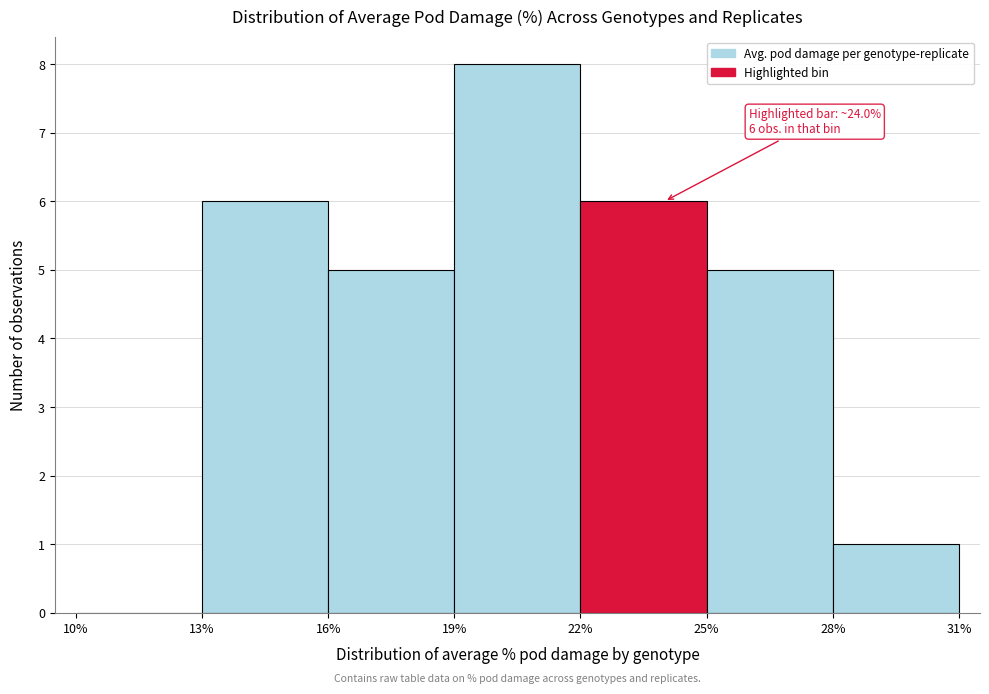

Which range on the x-axis has the tallest bar?

19% to 22%